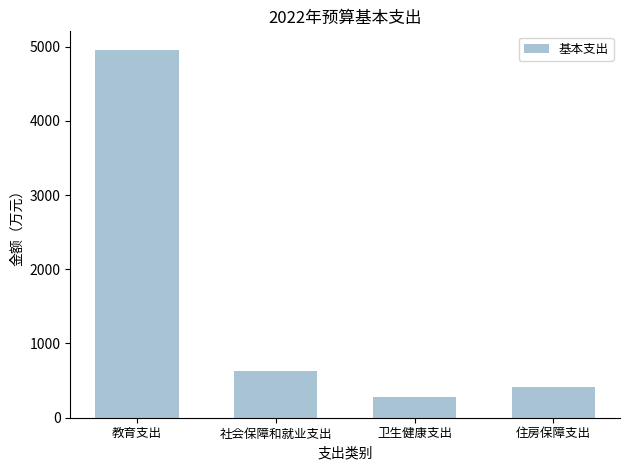

List the labels in order of value, largest first.

教育支出, 社会保障和就业支出, 住房保障支出, 卫生健康支出